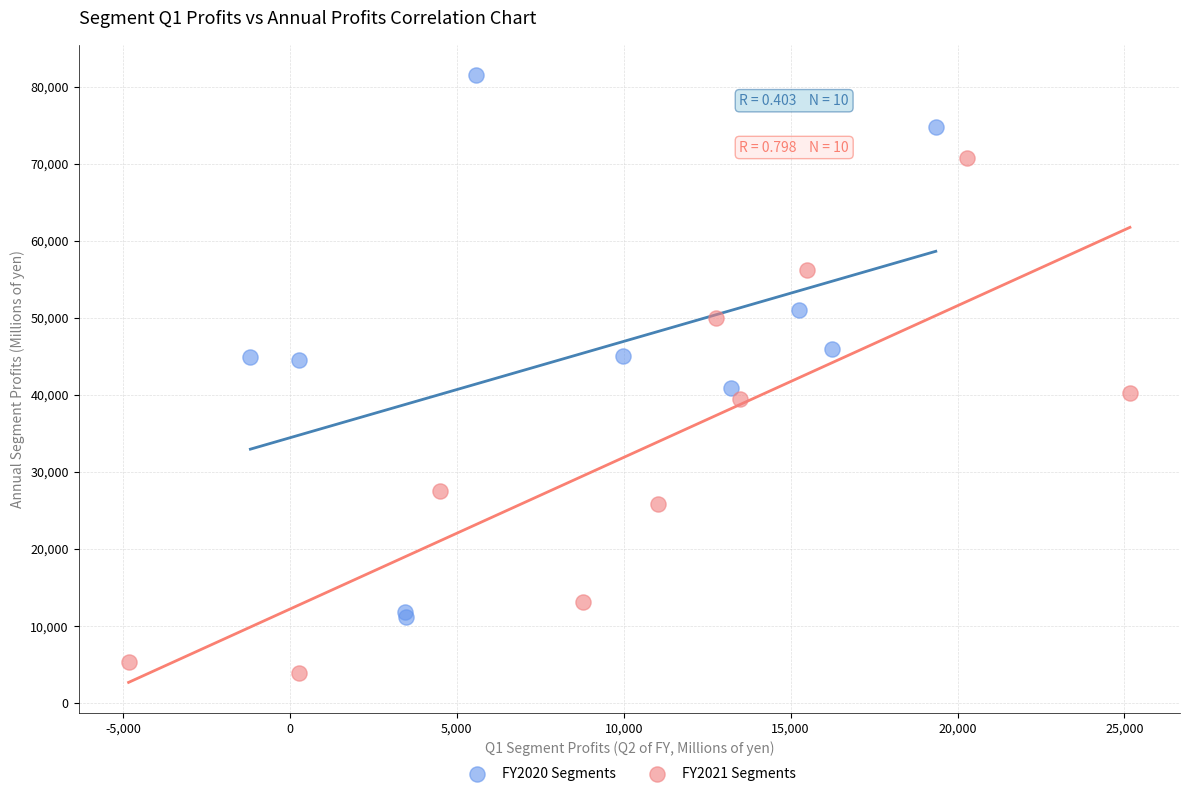

Which series contains the highest Y value?

FY2020 Segments